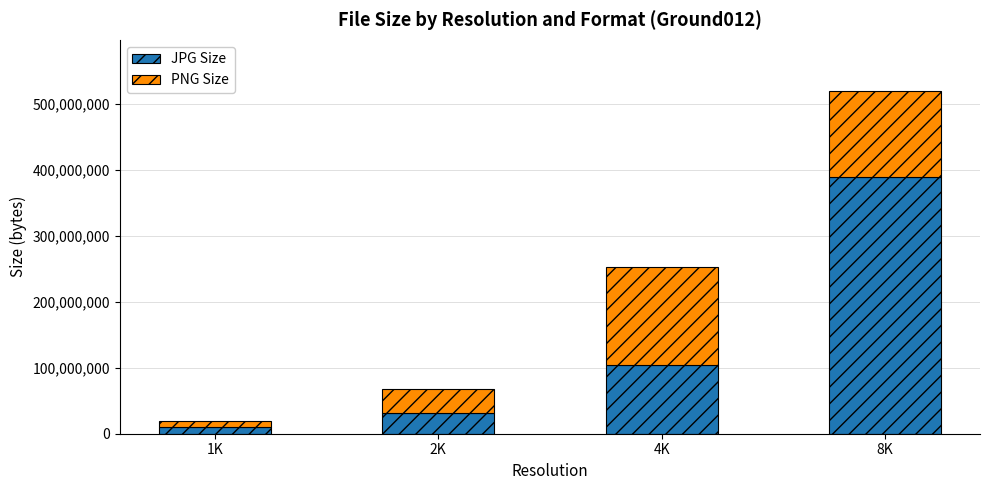

What is the total value across all series at 2K?

68056424